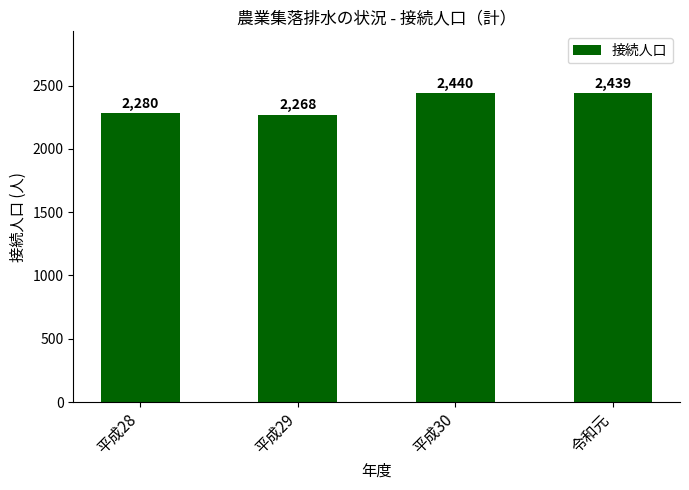

What is the change in value from 平成28 to 令和元?

+159